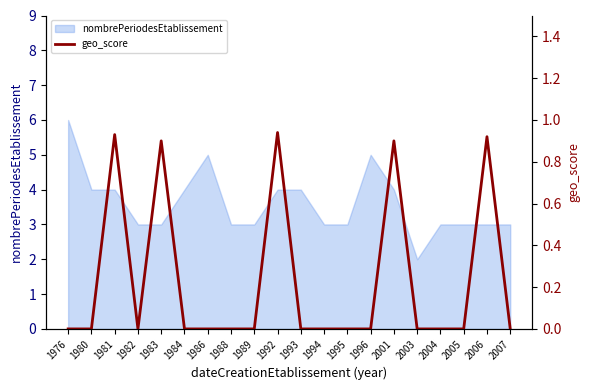

Does the chart have visible grid lines?

No